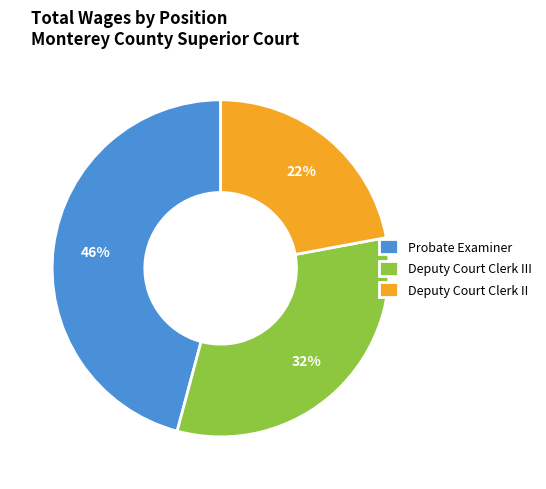

How many slices are in this pie chart?

3